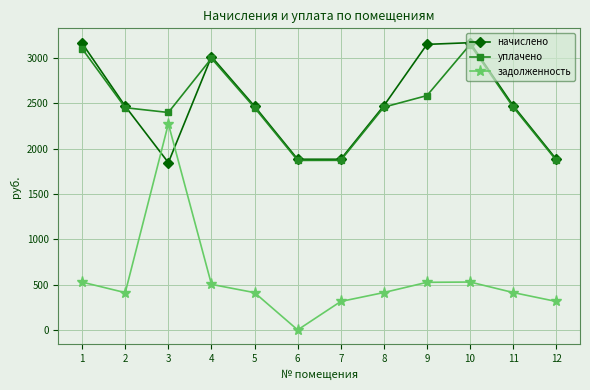

Is the value of задолженность at 9 greater than the value of начислено at 5?

No